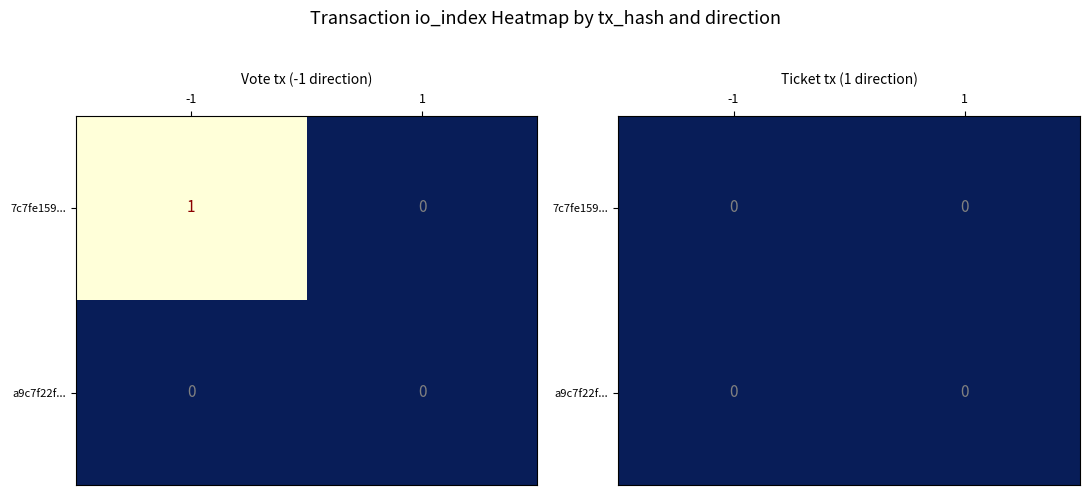

What is the spread (max minus min) of values at -1?

1